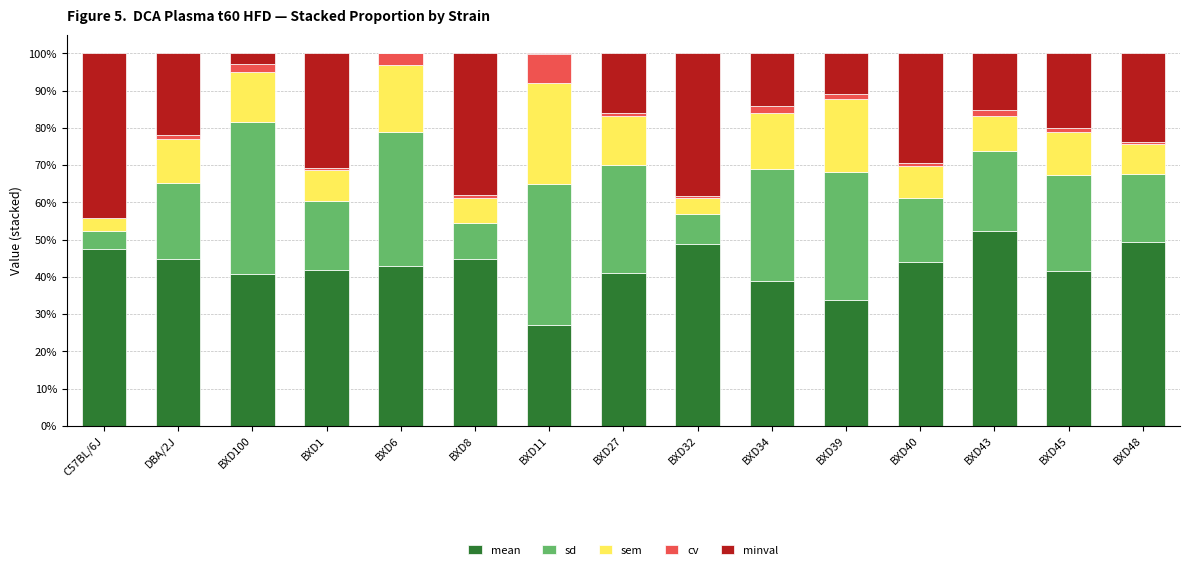

What is the sum of the mean values at BXD45 and BXD1?

83.4